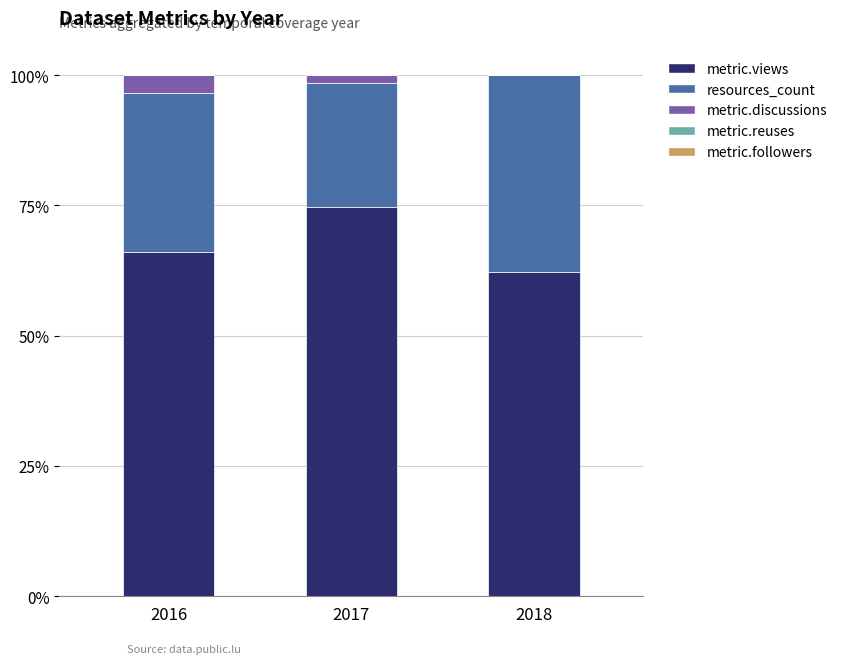

What is the sum of all metric.views values?

202.9